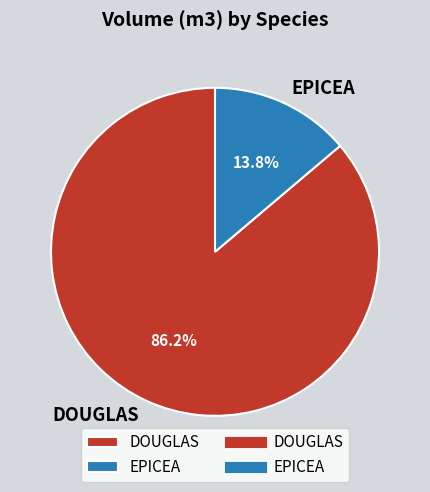

What is the largest slice in the pie chart?

DOUGLAS